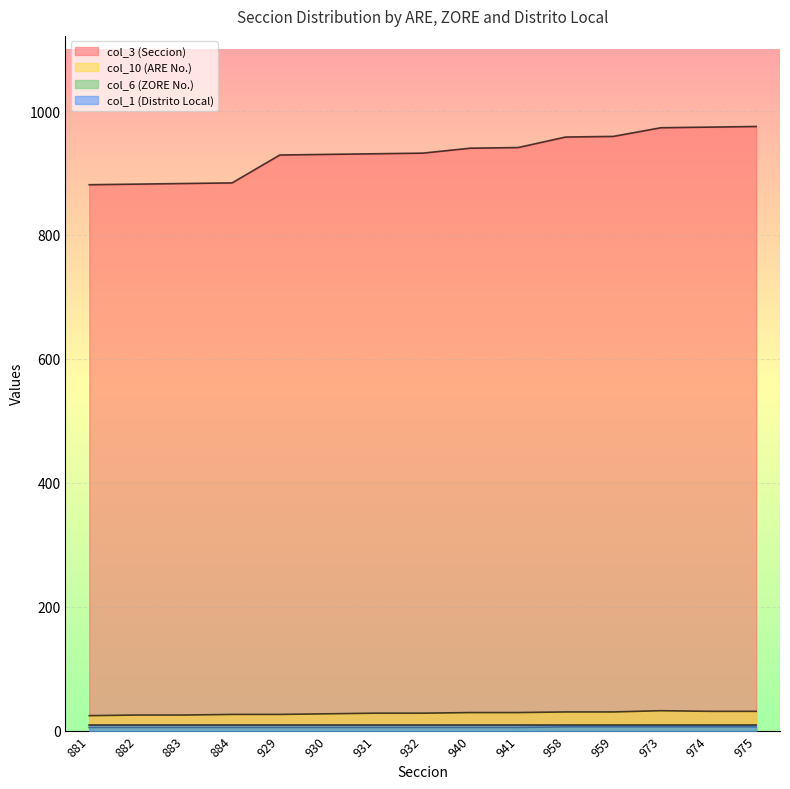

True or false: col_10 (ARE No.) and col_3 (Seccion) cross at least once.

False